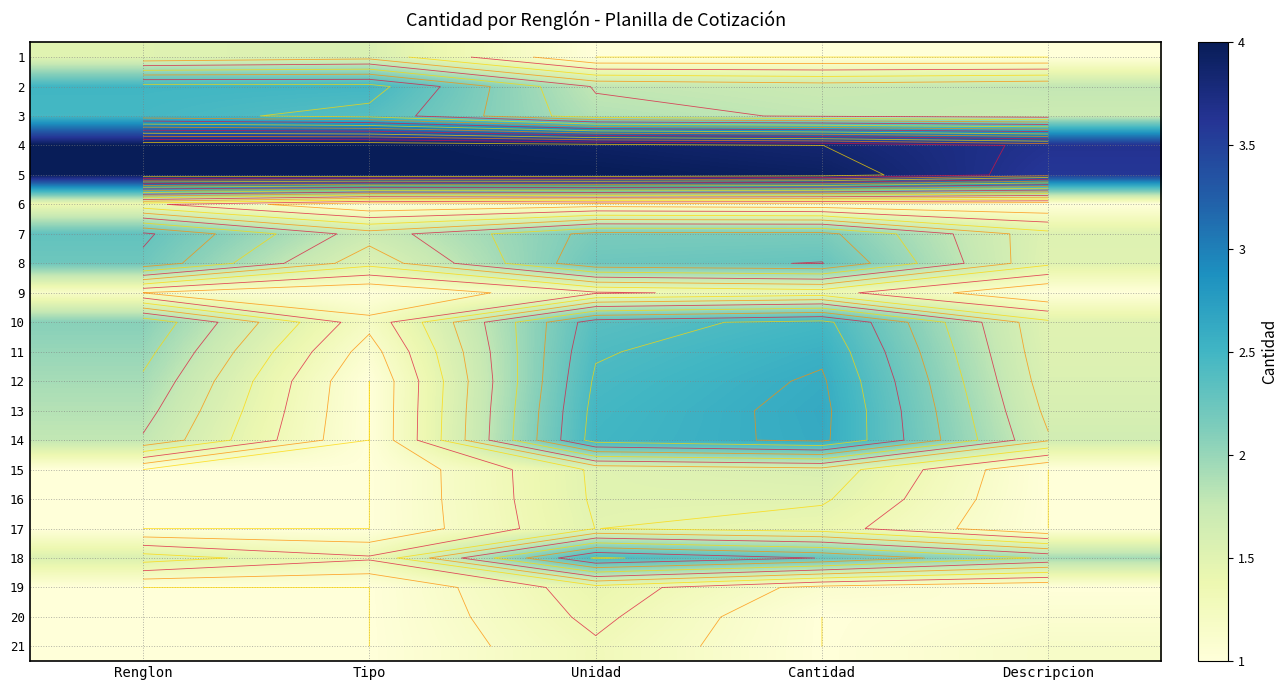

At which label is 20 closest to 1?

Renglon